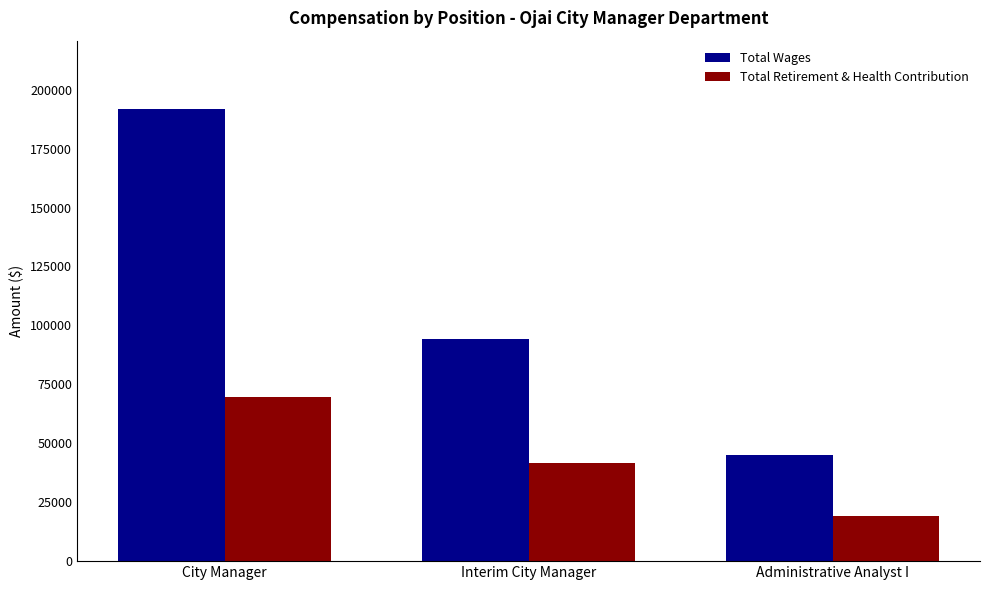

Rank the series by their average value, from lowest to highest.

Total Retirement & Health Contribution, Total Wages